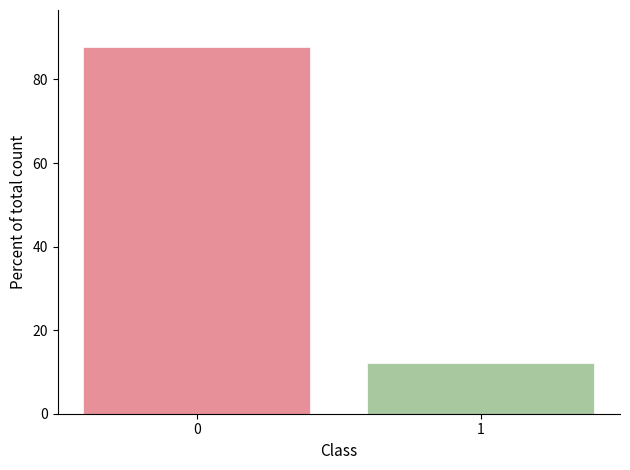

Reading right to left, what are all the values shown in this chart?

12.2	87.8